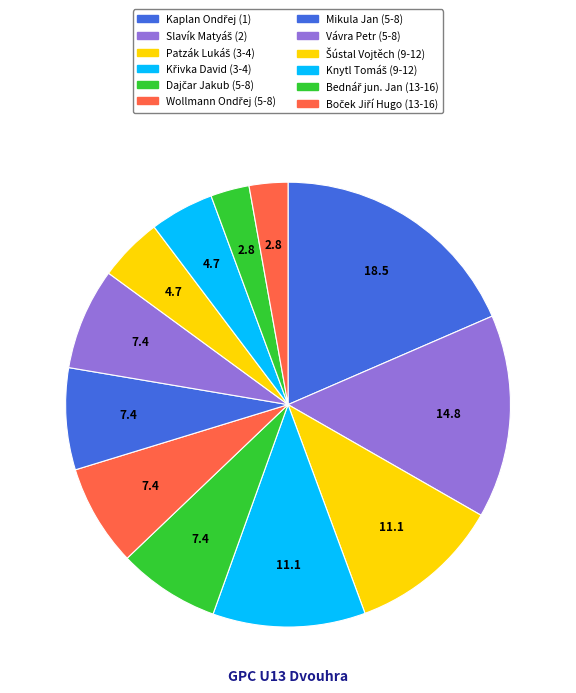

Count the number of slices in the pie.

12